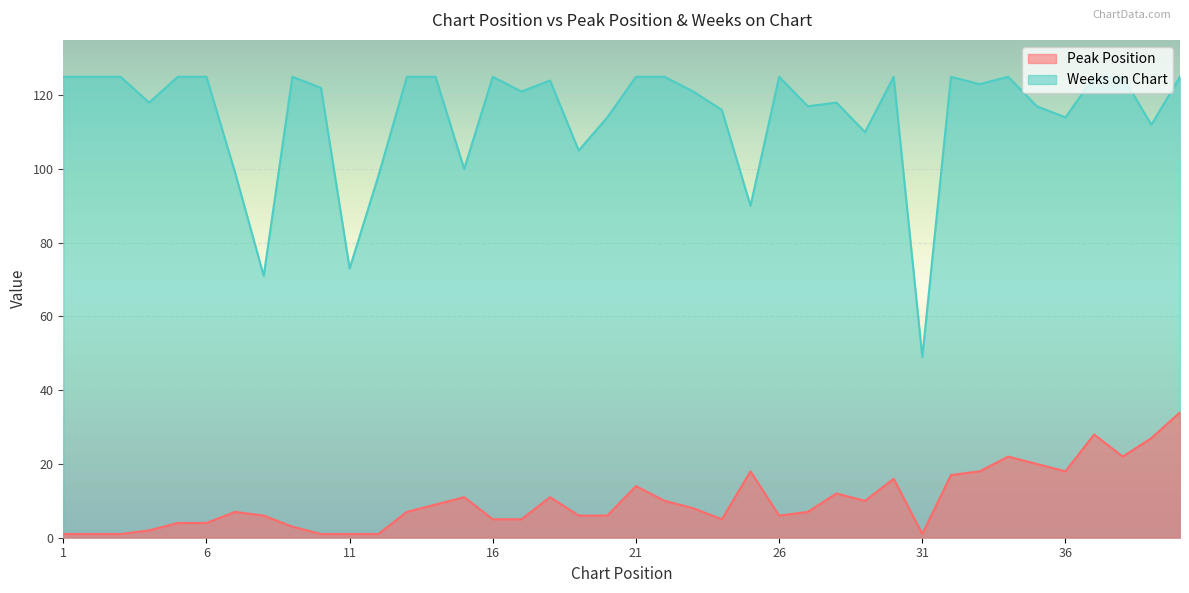

What is the minimum value shown in the chart?

1